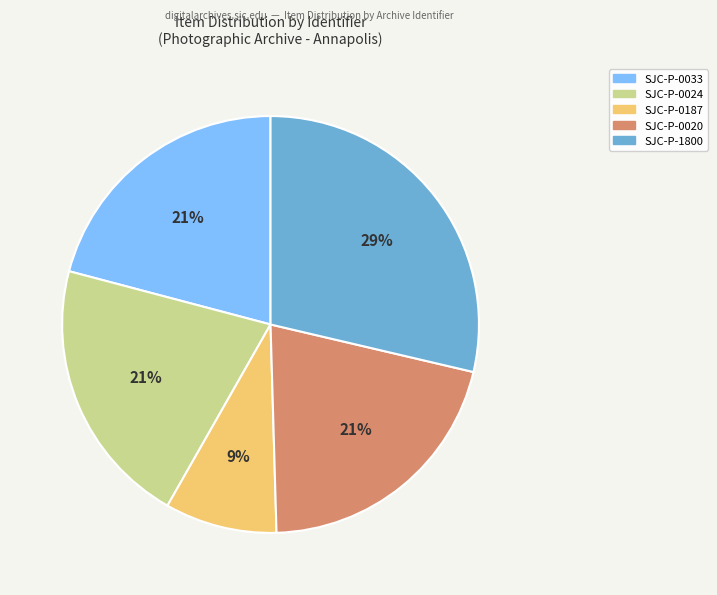

The SJC-P-0187 slice represents 9% of the pie. True or false?

True